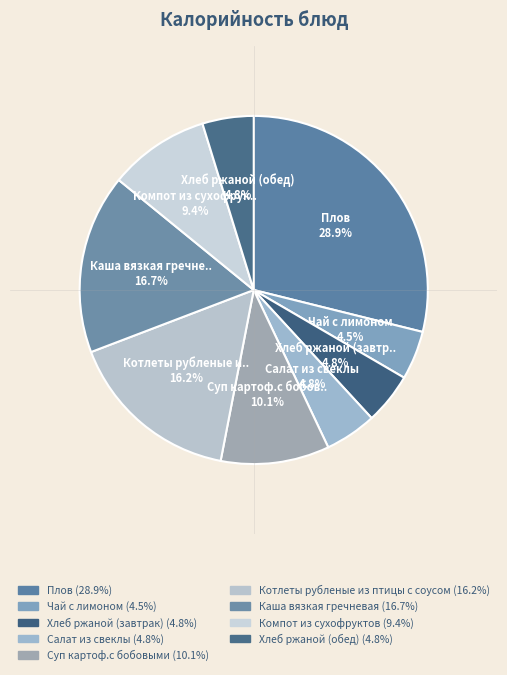

The Хлеб ржаной (завтрак) slice represents 5% of the pie. True or false?

True